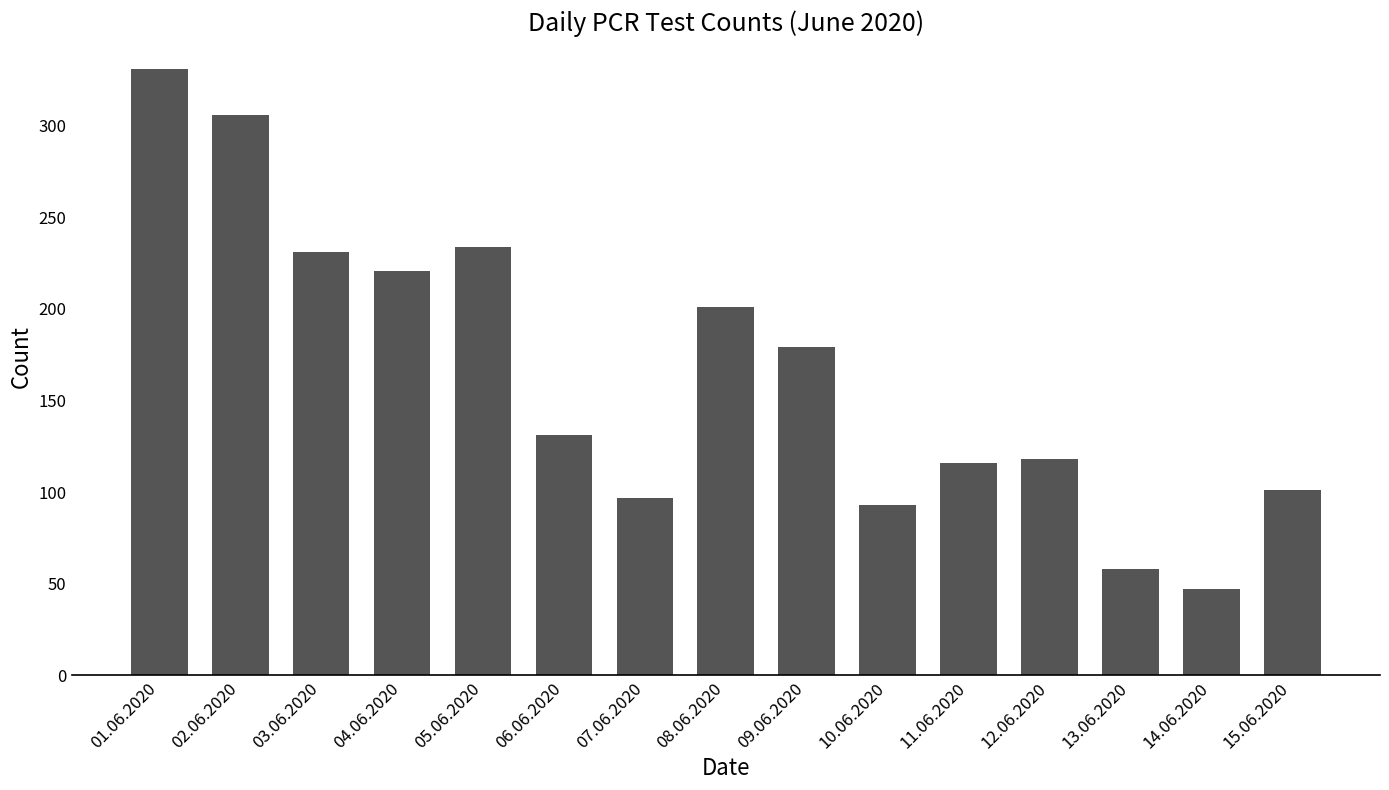

How many data points are less than 131?

7